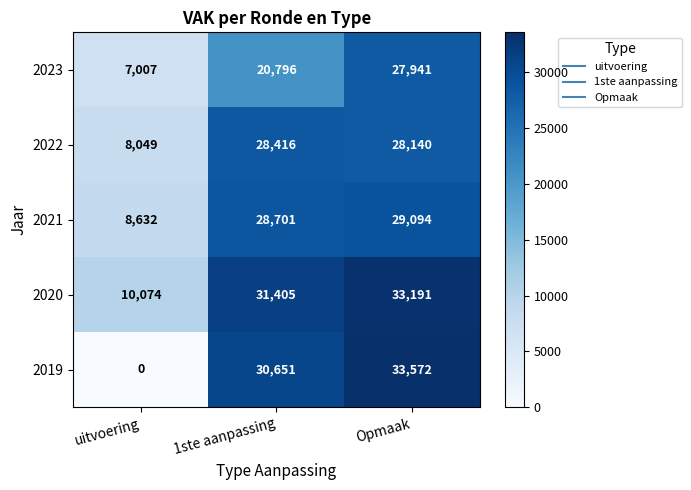

At 1ste aanpassing, list the series in order from largest to smallest.

2020, 2019, 2021, 2022, 2023